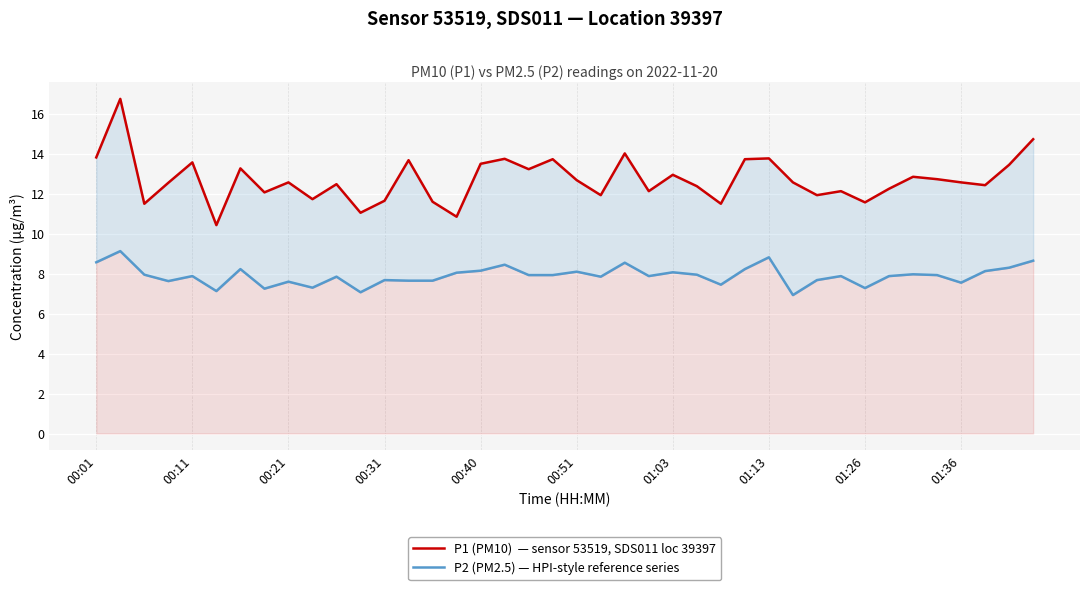

What is the sum of all P2 (PM2.5) — HPI-style reference series values?

316.2